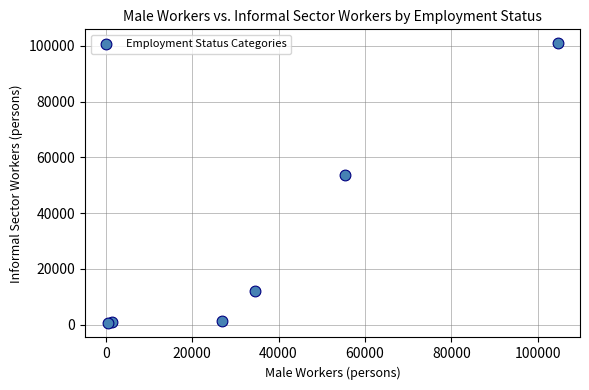

What Y value in the scatter plot is closest to 50673?

53530.0